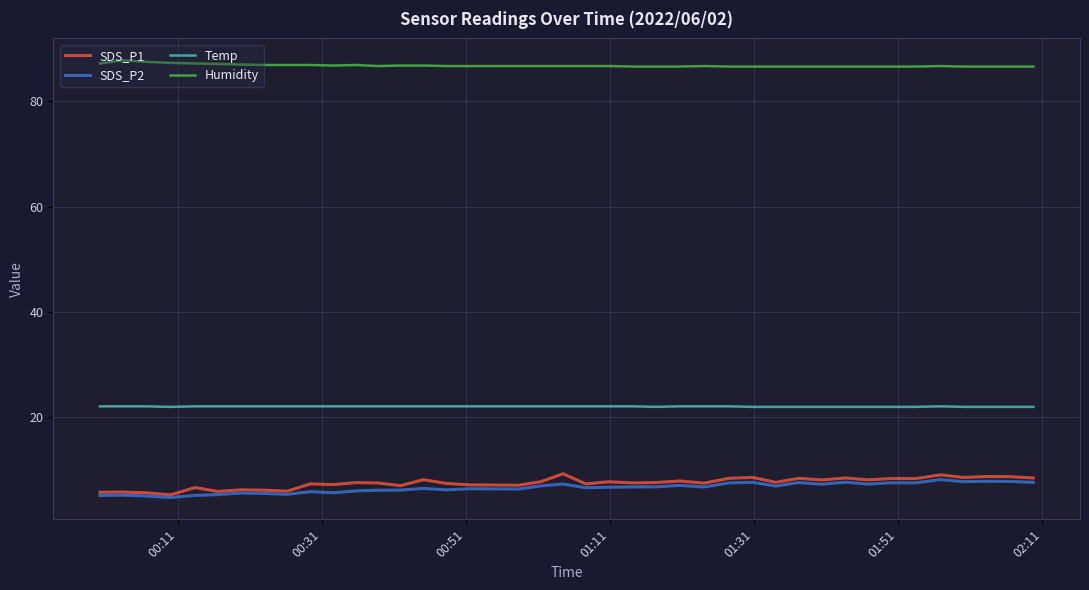

True or false: SDS_P2 has more than 2 interior local peaks.

True